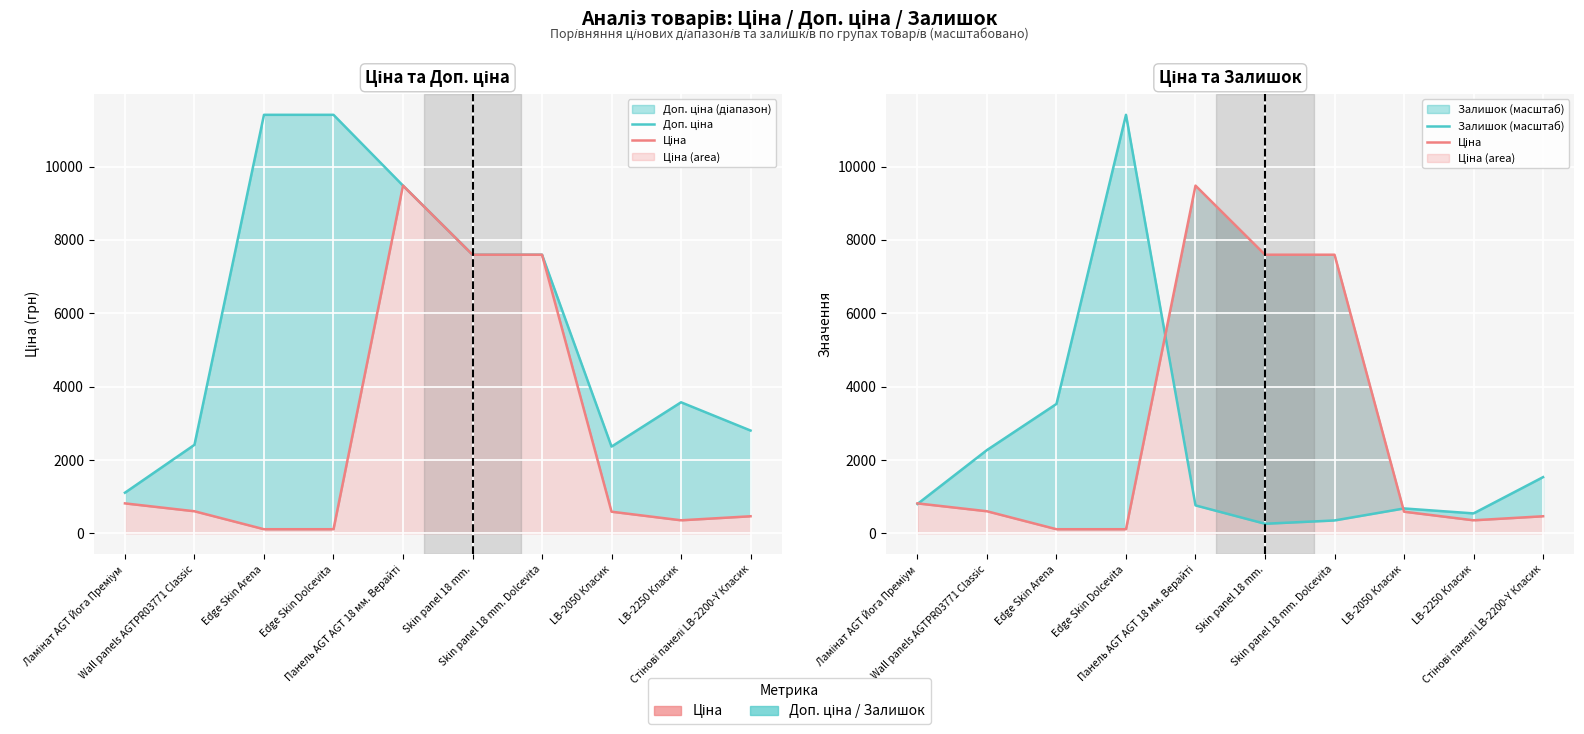

Which series has the largest total across all categories?

Доп. ціна